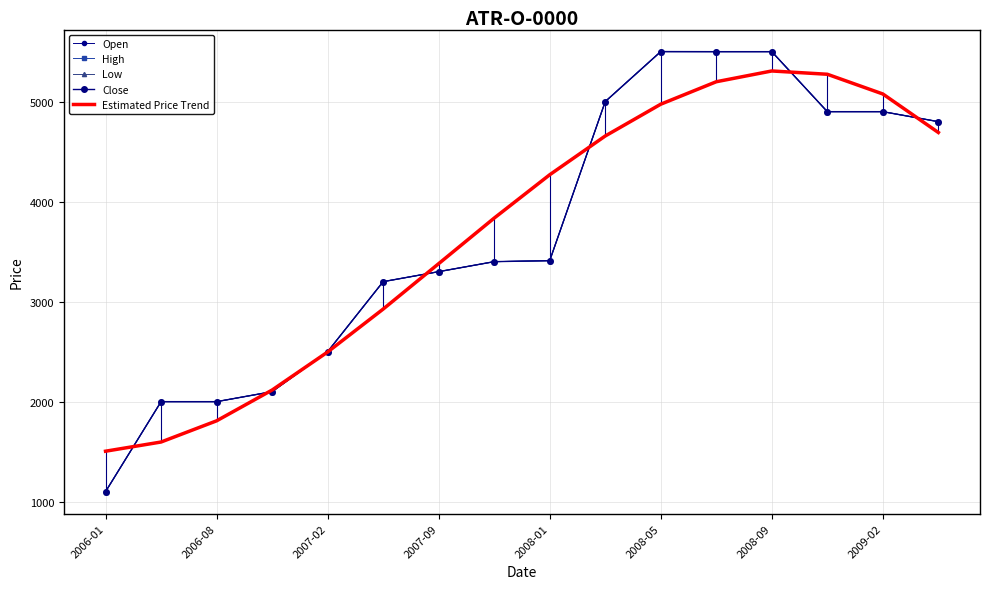

True or false: Estimated Price Trend and Low intersect in this chart.

True